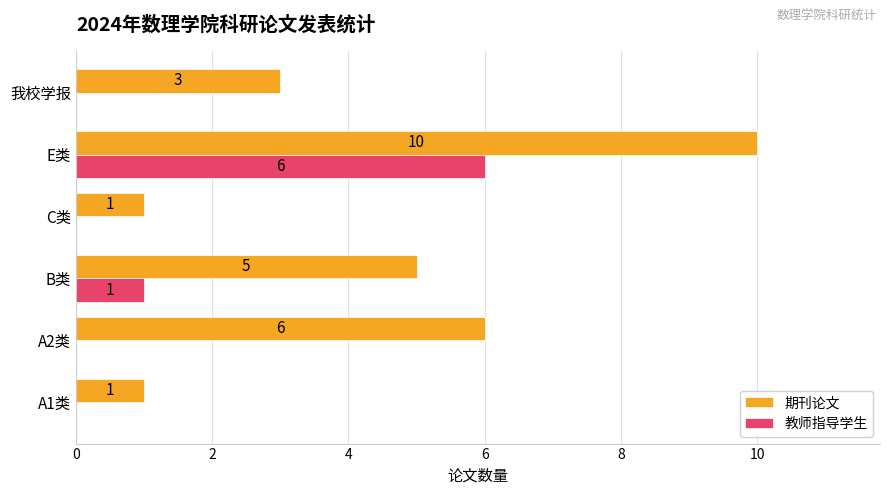

Between A2类 and C类, which series saw the biggest shift?

期刊论文